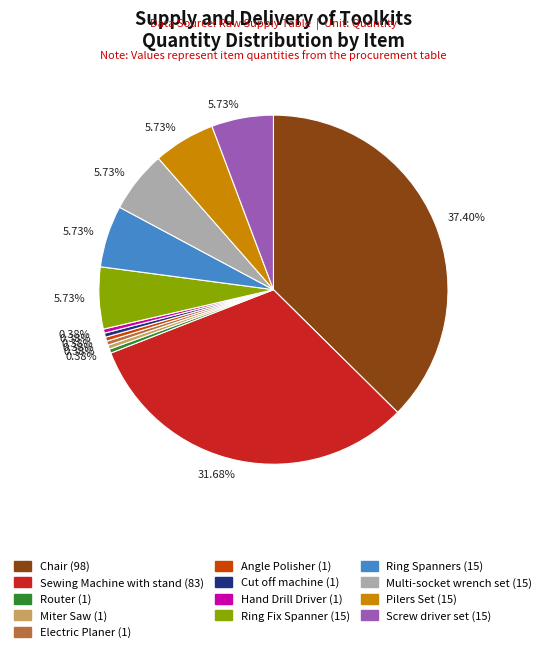

Is there any slice that represents more than half of the pie?

No